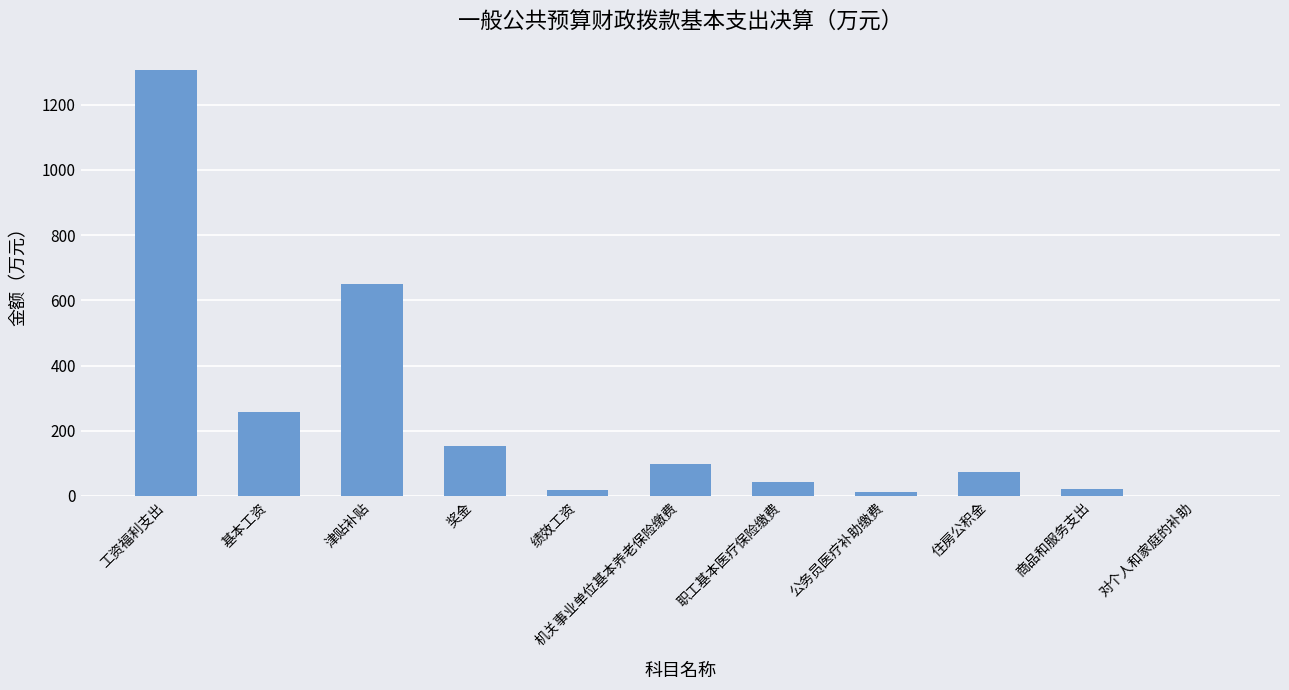

What is the greatest value displayed?

1305.5